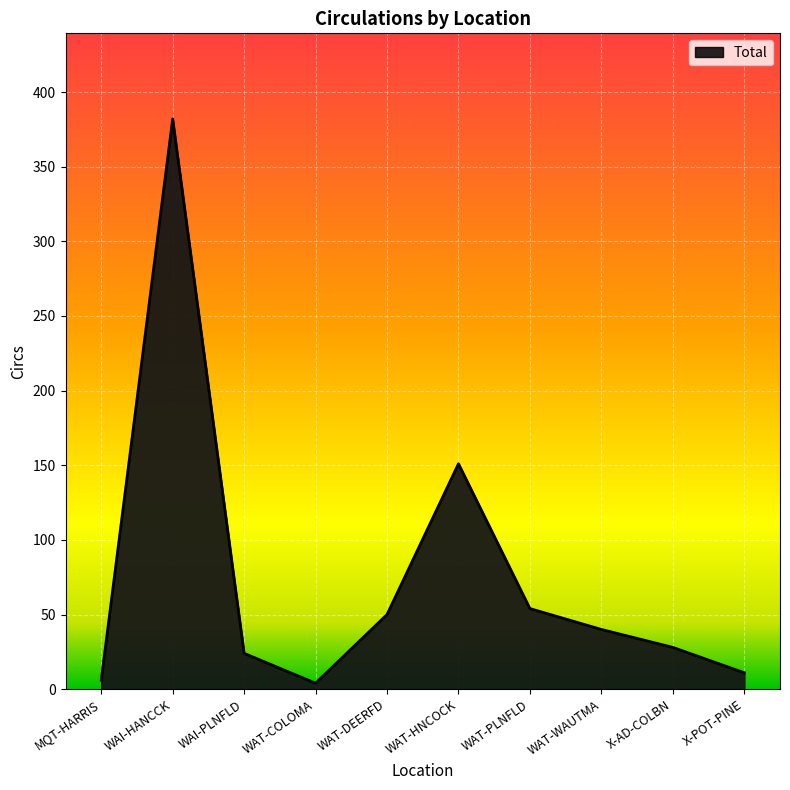

Approximately how many times larger is the value at WAT-DEERFD compared to MQT-HARRIS?

8.3